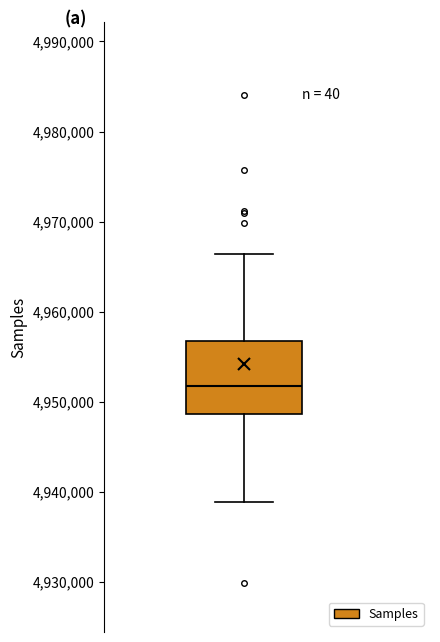

Read this box plot against the y-axis: the position of the median line, the range covered by the box, and the ends of both whiskers. The values are not printed on the chart, so give them approximately, as read against the axis.

median 4952000, box 4949000 to 4957000, whiskers 4939000 to 4966000